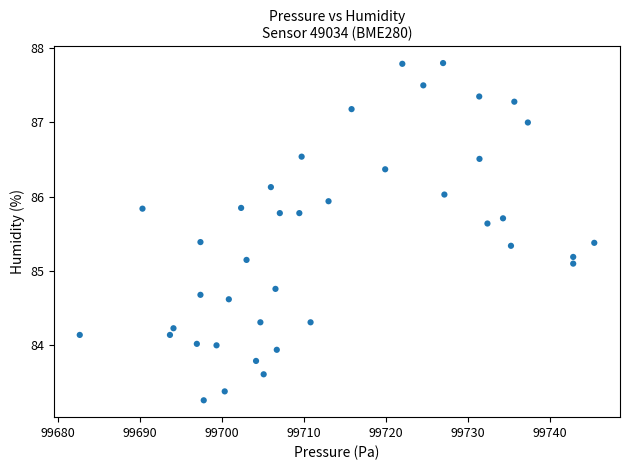

What is the range of Y values (max minus min)?

4.5